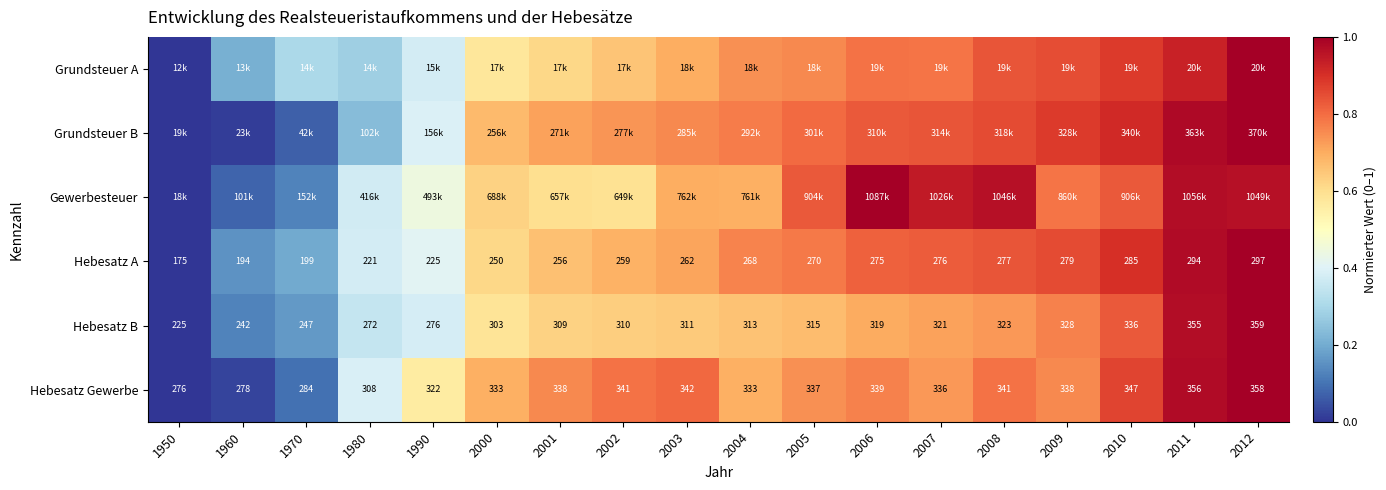

Is the value of Hebesatz A at 1950 greater than the value of Hebesatz B at 1960?

No